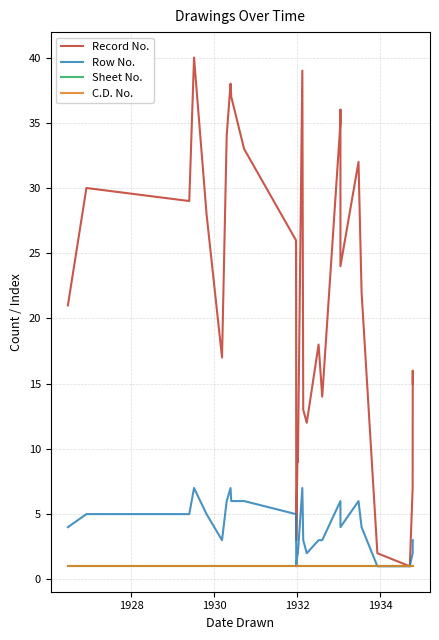

At how many categories does at least one series exceed 32?

8